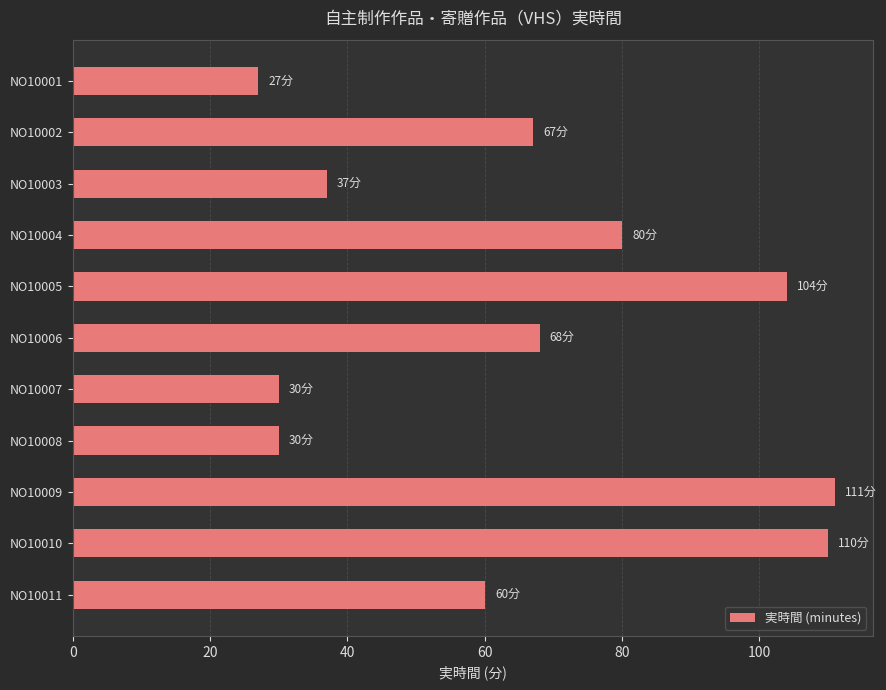

What is the difference between the maximum and second lowest values?

81